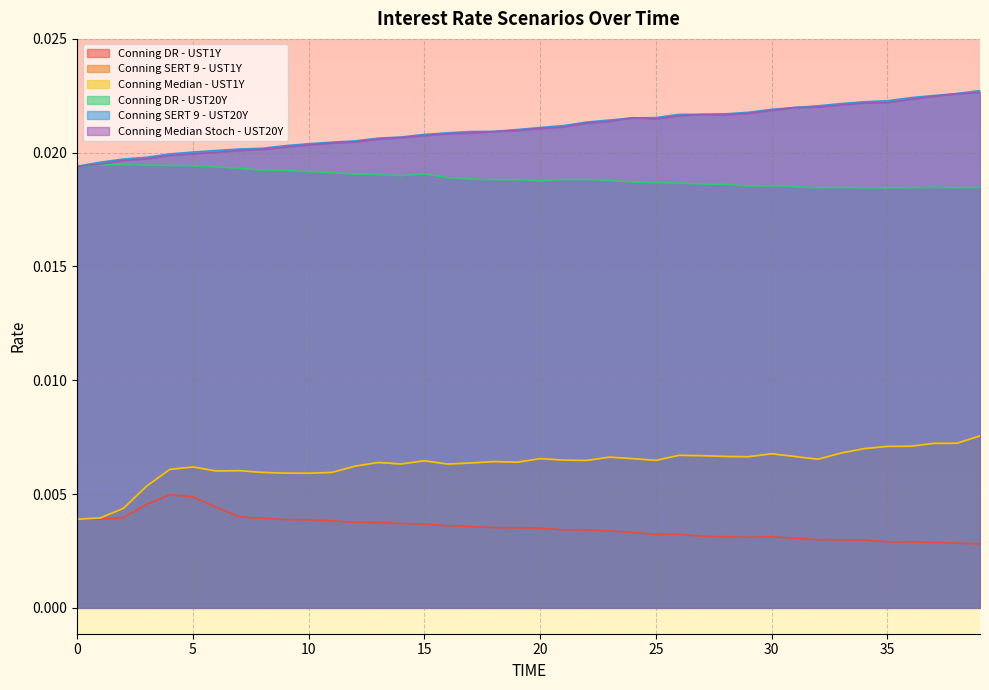

At which category is the sum across all series the highest?

39